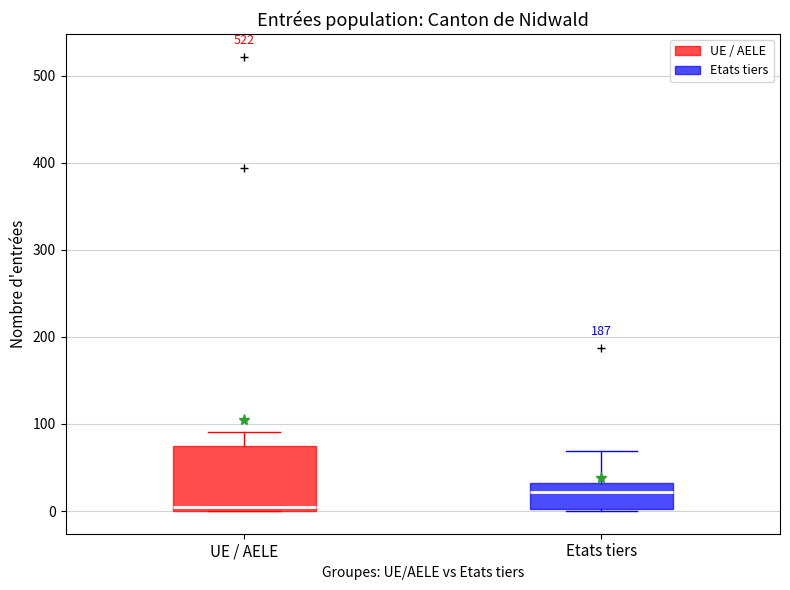

Where does the median line of the box for Etats tiers sit on the y-axis? The values are not printed on the chart, so give them approximately, as read against the axis.

20